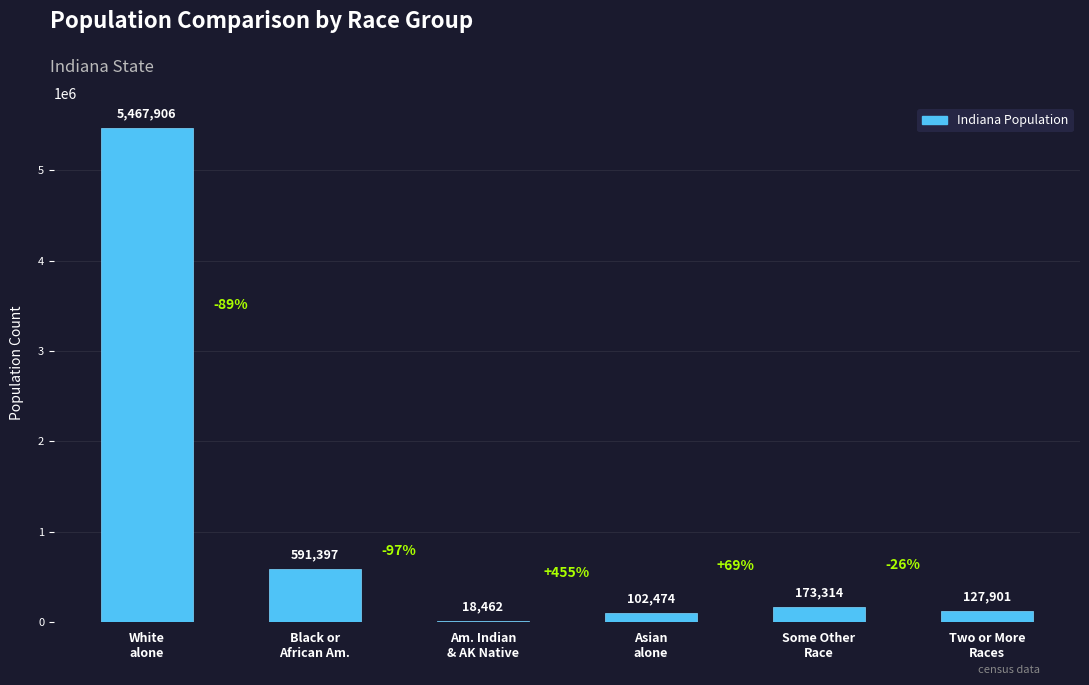

What position from the right is Am. Indian
& AK Native?

4